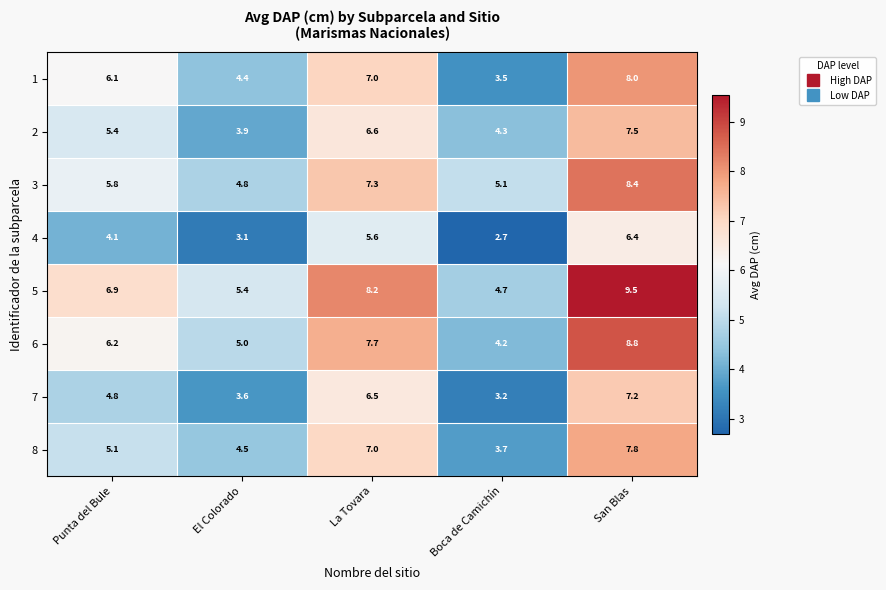

Which series has the widest spread of values?

5